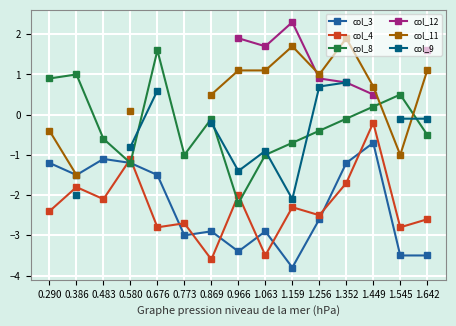

True or false: col_11 and col_4 cross at least once.

False